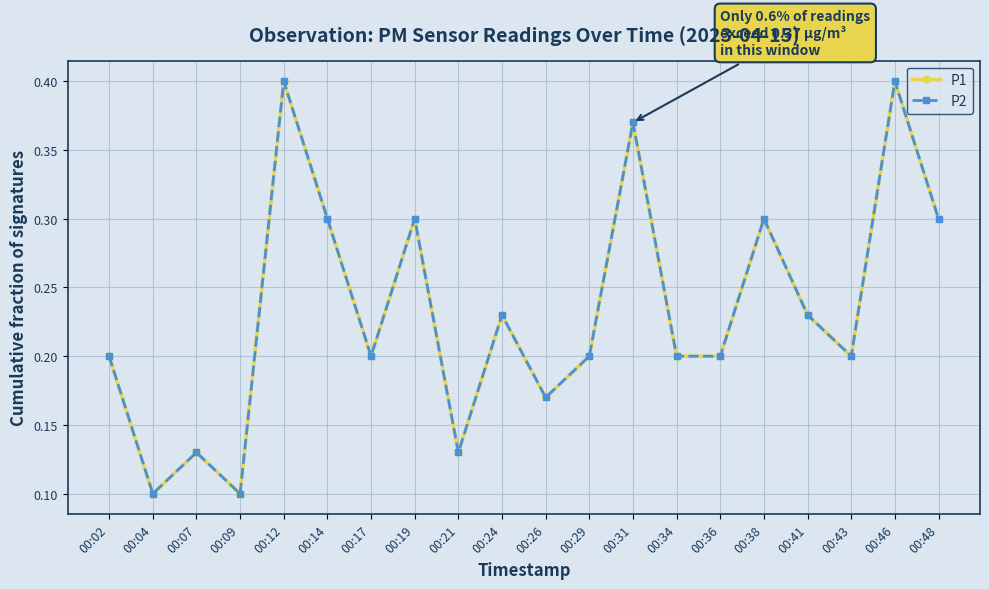

Is it true that P1 equals 0.2 at 00:46?

False